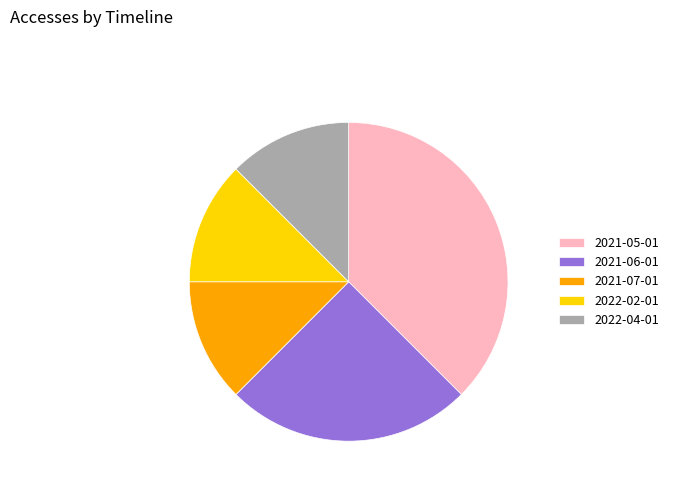

Does 2021-05-01 account for over 50% of the chart?

No